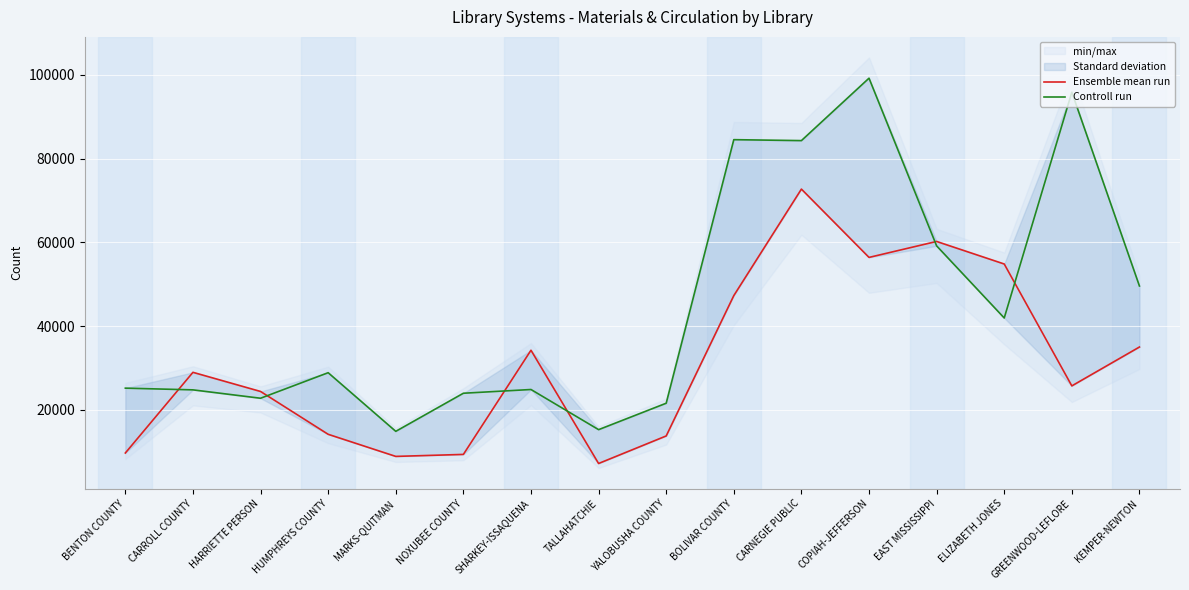

Is the value of Ensemble mean run at BOLIVAR COUNTY greater than the value of Controll run at TALLAHATCHIE?

Yes